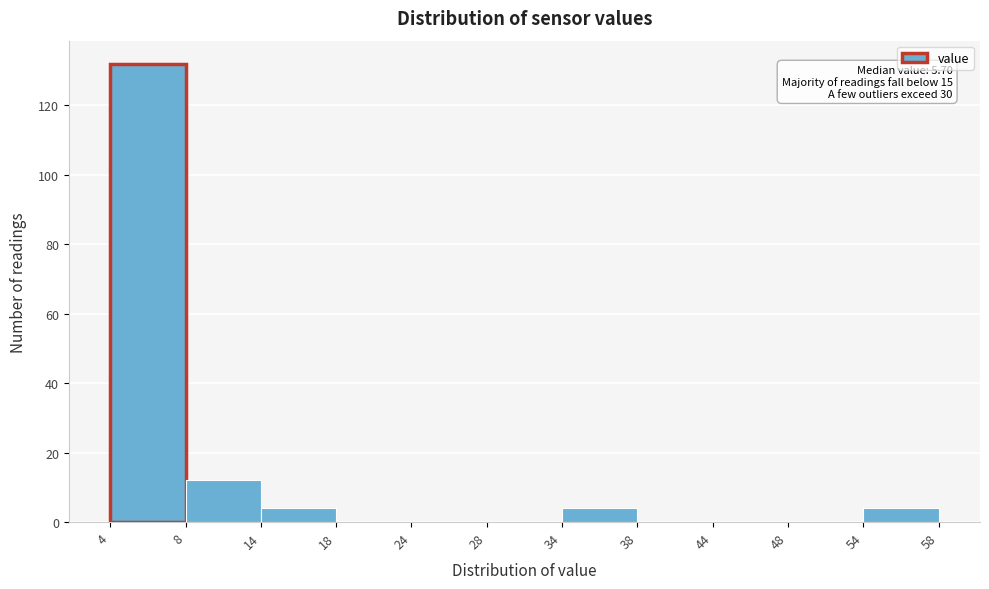

Which range on the x-axis has the tallest bar?

4 to 8